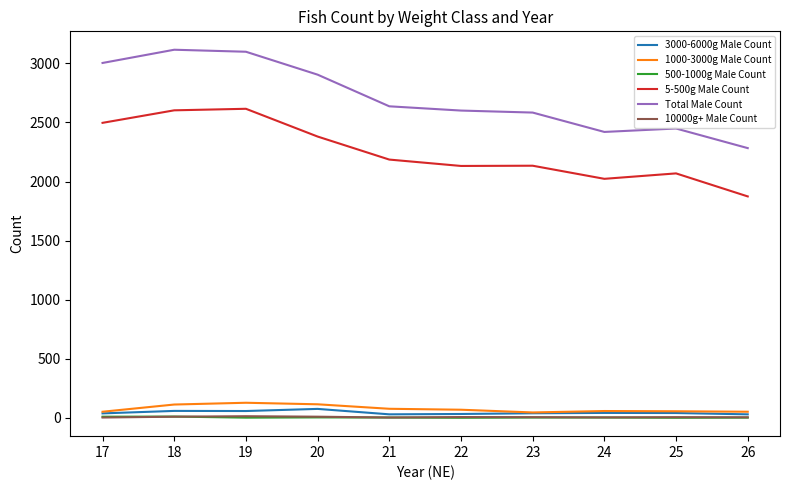

Which series has the largest total across all categories?

Total Male Count